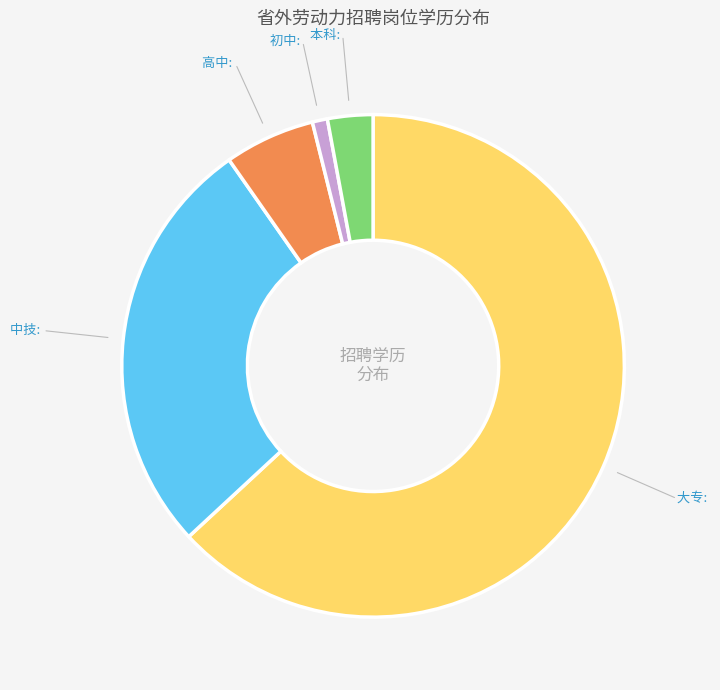

Is there any slice that represents more than half of the pie?

Yes